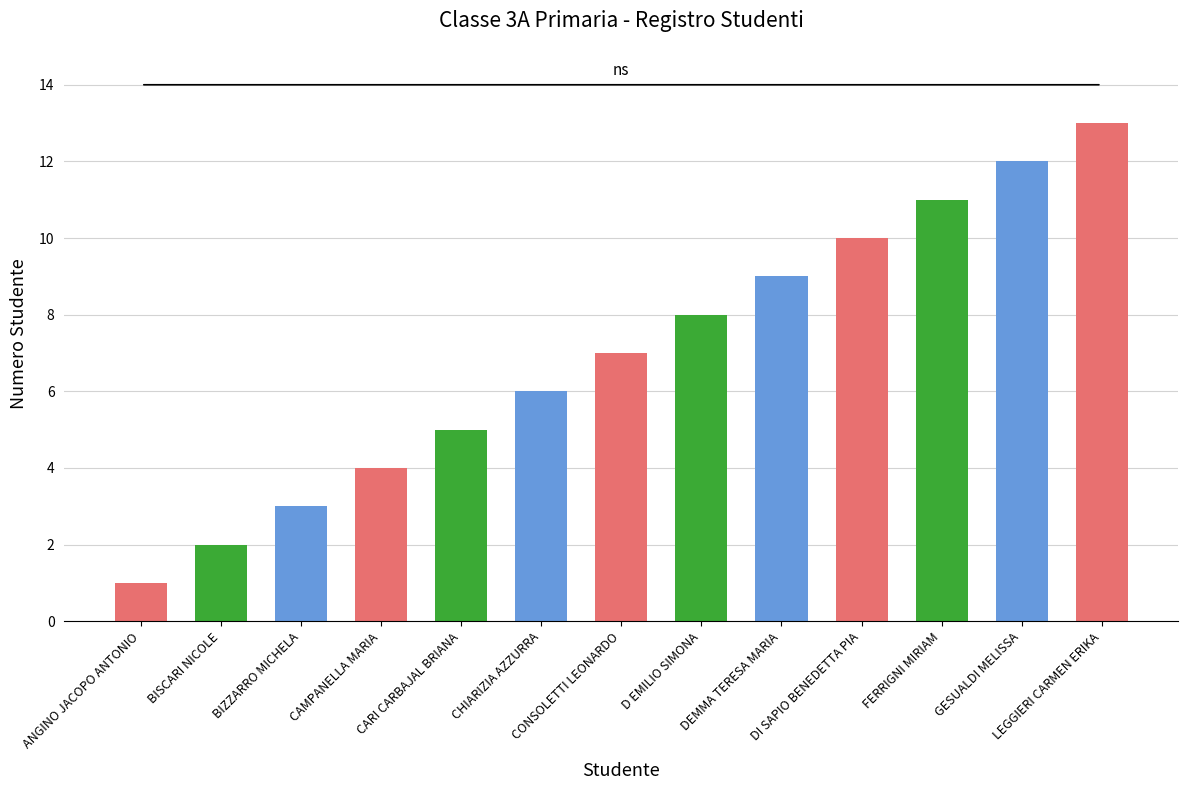

What is the difference between the values at DEMMA TERESA MARIA and LEGGIERI CARMEN ERIKA?

4